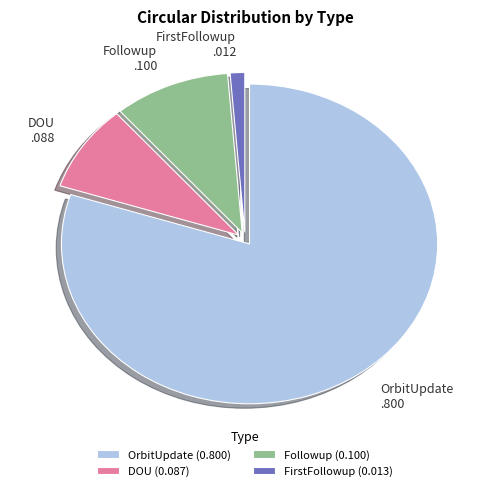

Does Followup .100 account for over 50% of the chart?

No